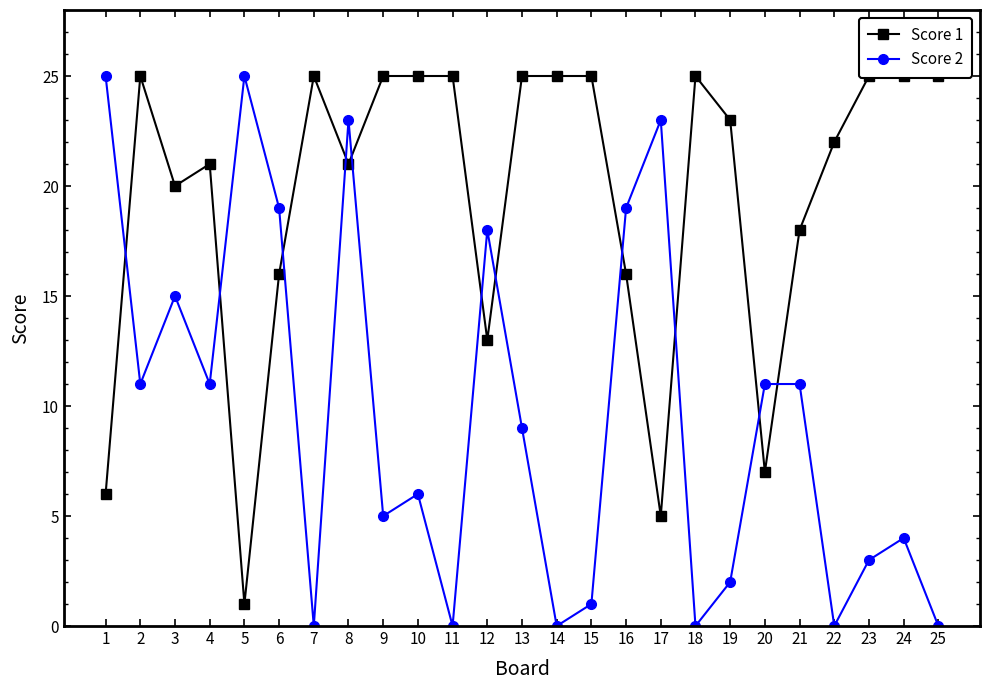

What are all the series names shown in the legend?

Score 1, Score 2